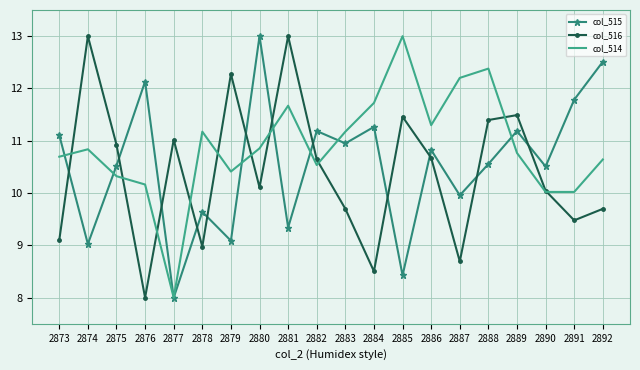

Between 2877 and 2882, which series saw the biggest shift?

col_515